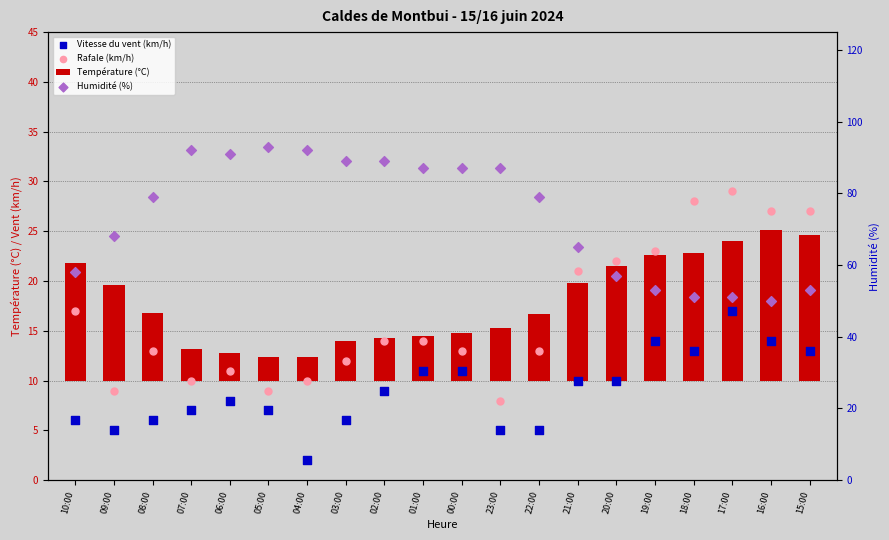

At how many categories does at least one series exceed 20?

20